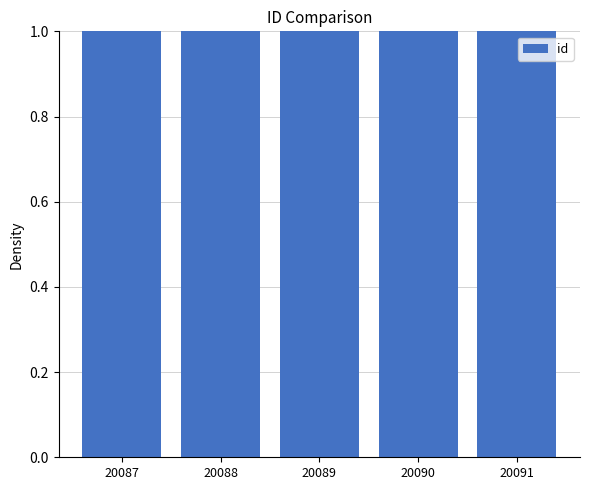

What is the smallest value displayed?

1.0